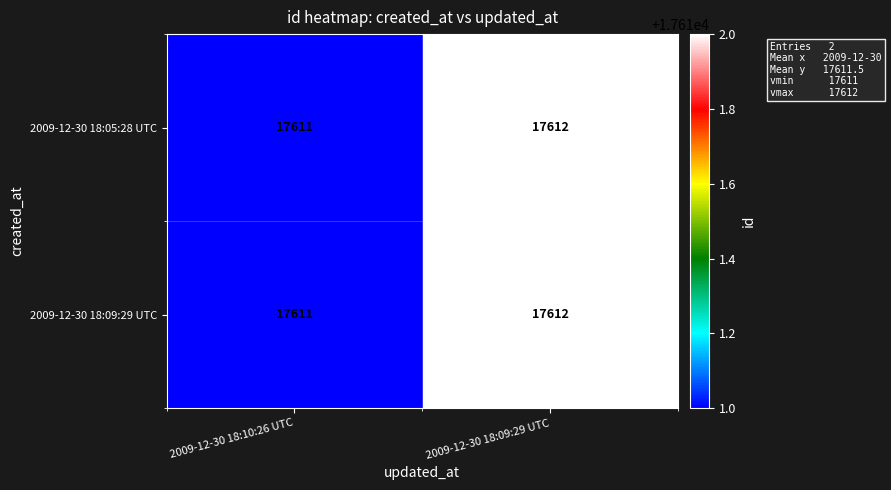

What is the sum of the 2009-12-30 18:09:29 UTC values at 2009-12-30 18:09:29 UTC and 2009-12-30 18:10:26 UTC?

35223